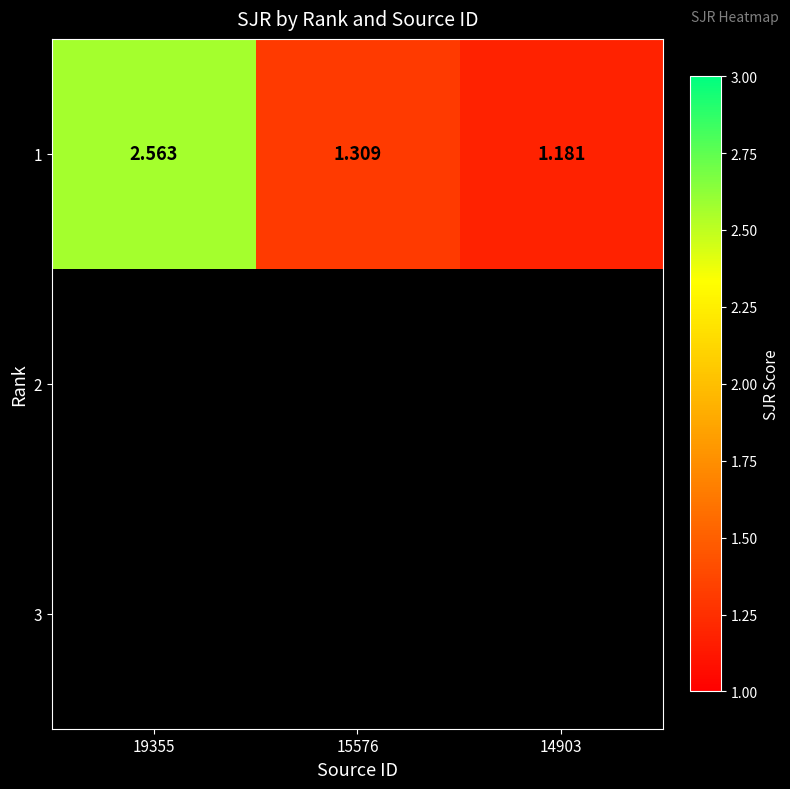

What is the average value of the 1 series?

1.7